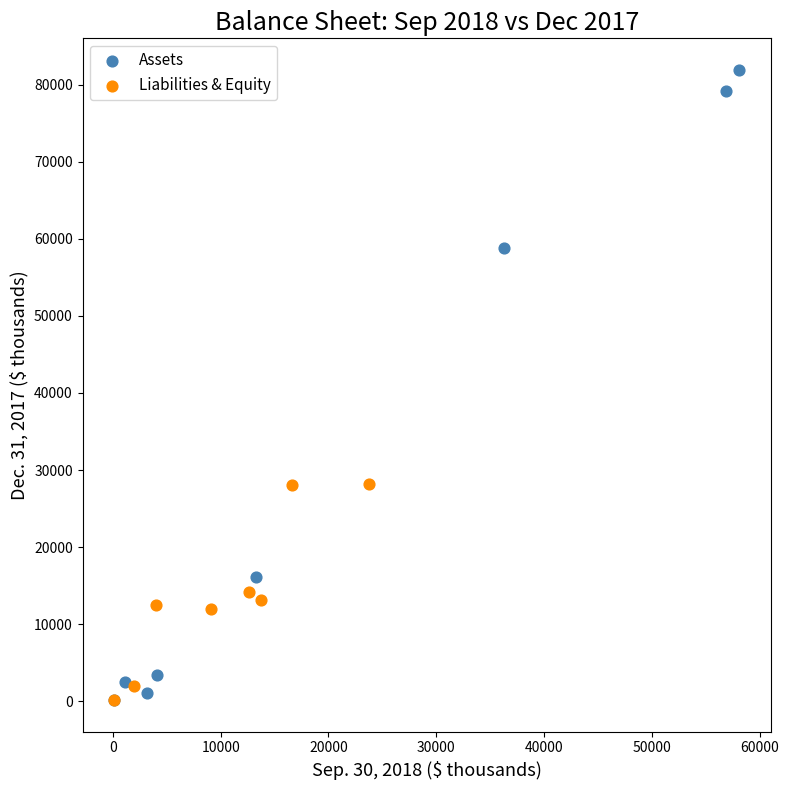

Which series contains the highest Y value?

Assets